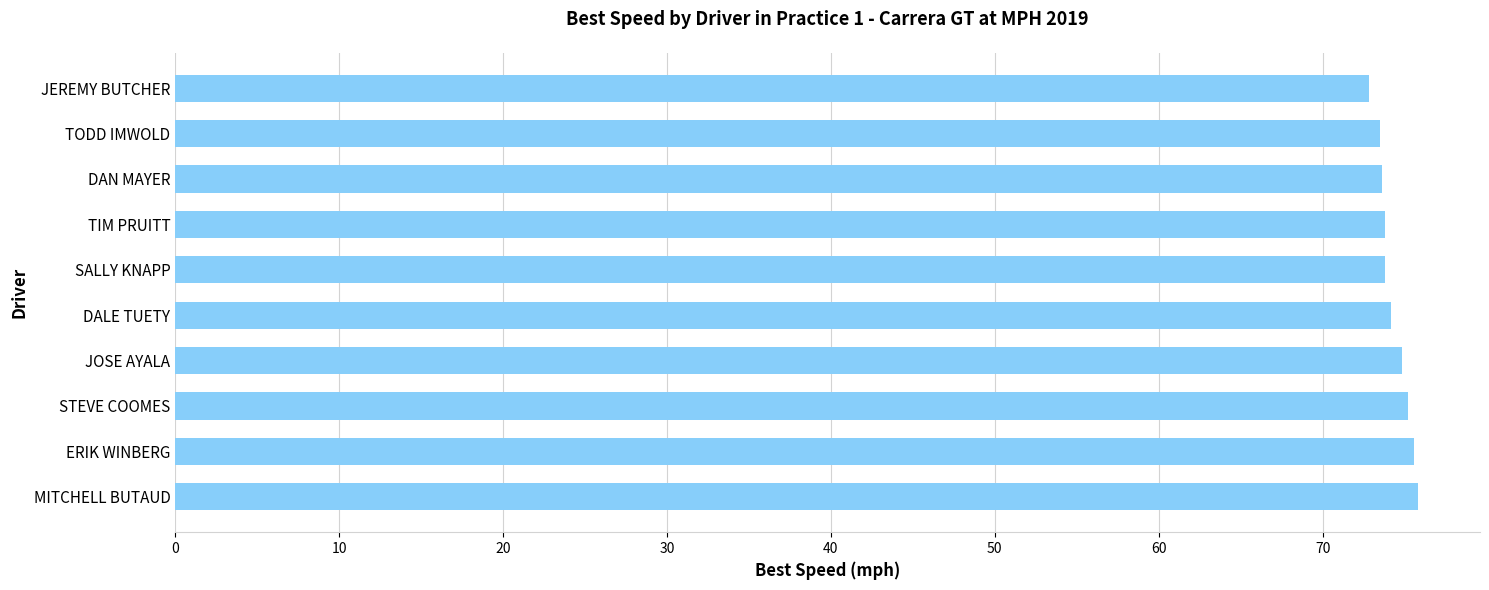

Is it true that the value at MITCHELL BUTAUD is 75.8?

True